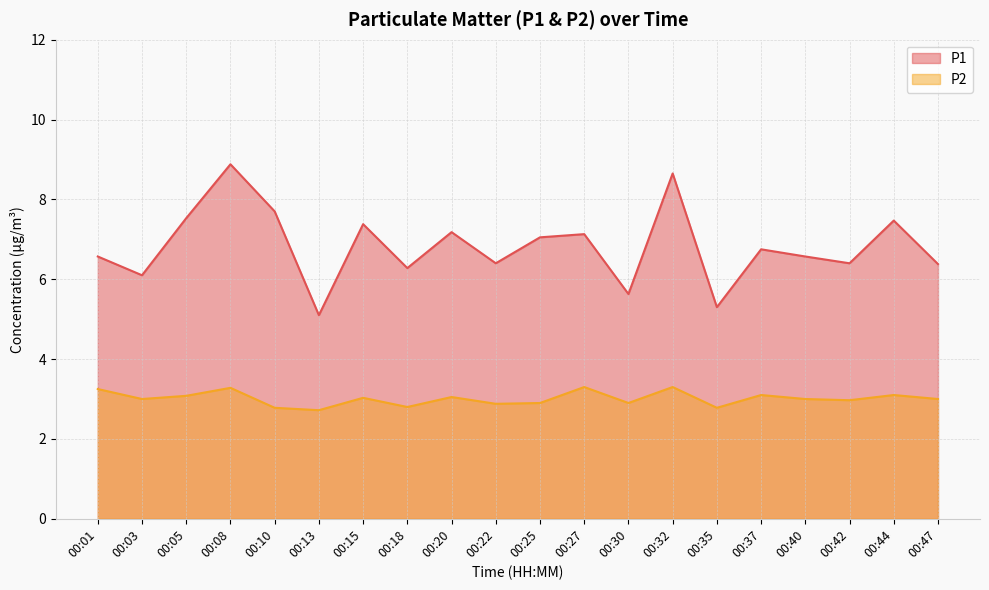

At which category is the sum across all series the highest?

00:08